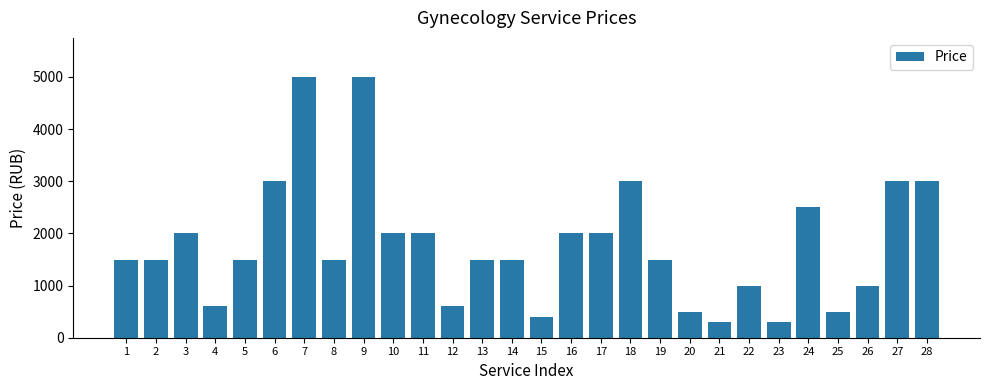

What is the value of the 15th bar from the left?

400